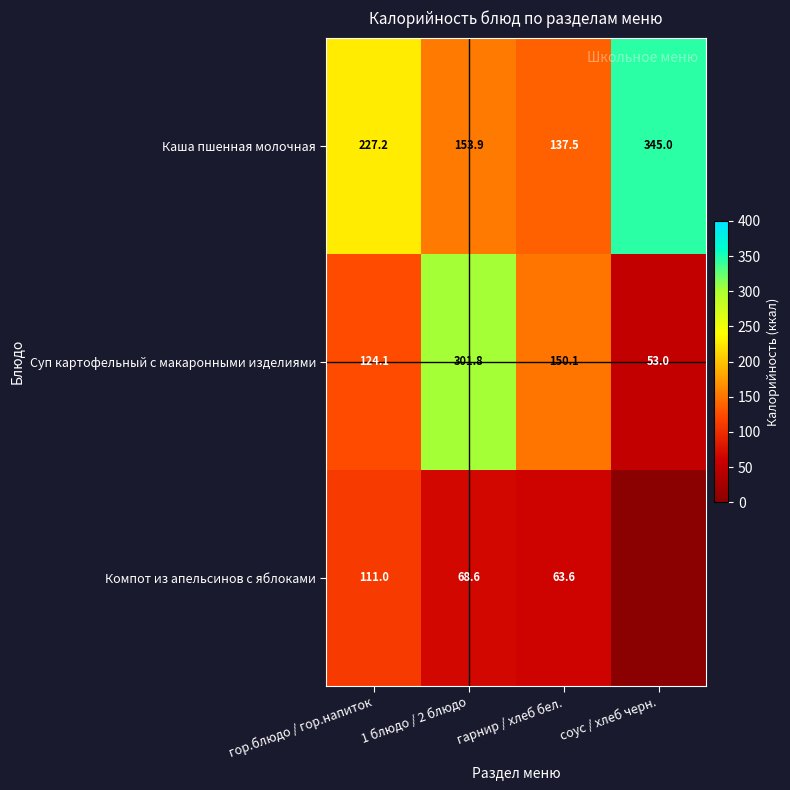

How many data points does each series have?

4